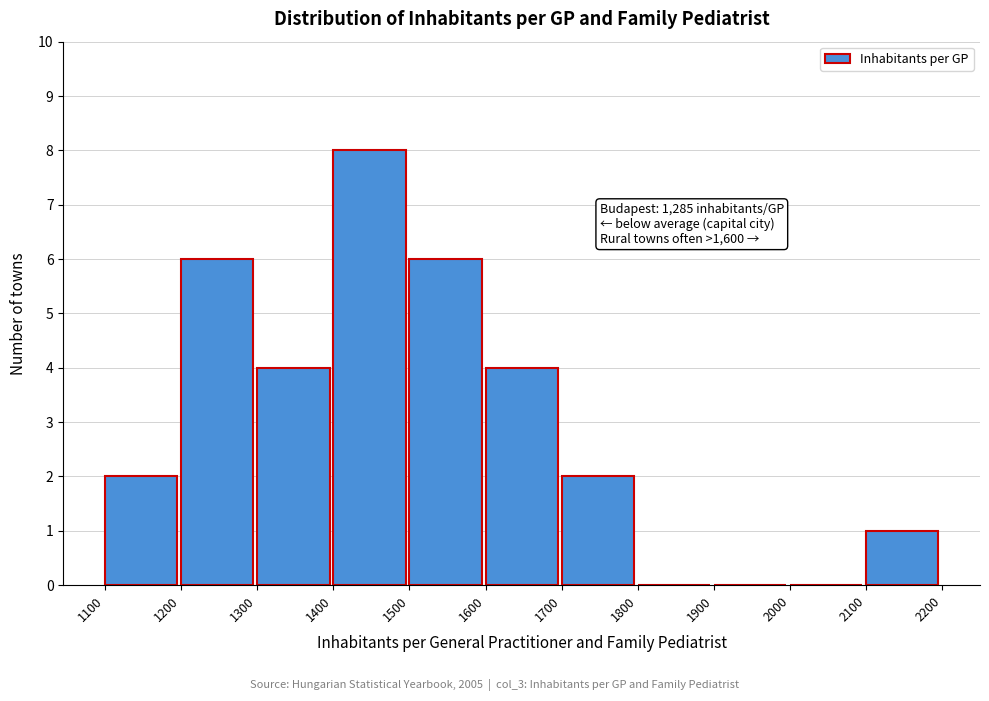

Over which range of the x-axis is the bar tallest?

1400 to 1500